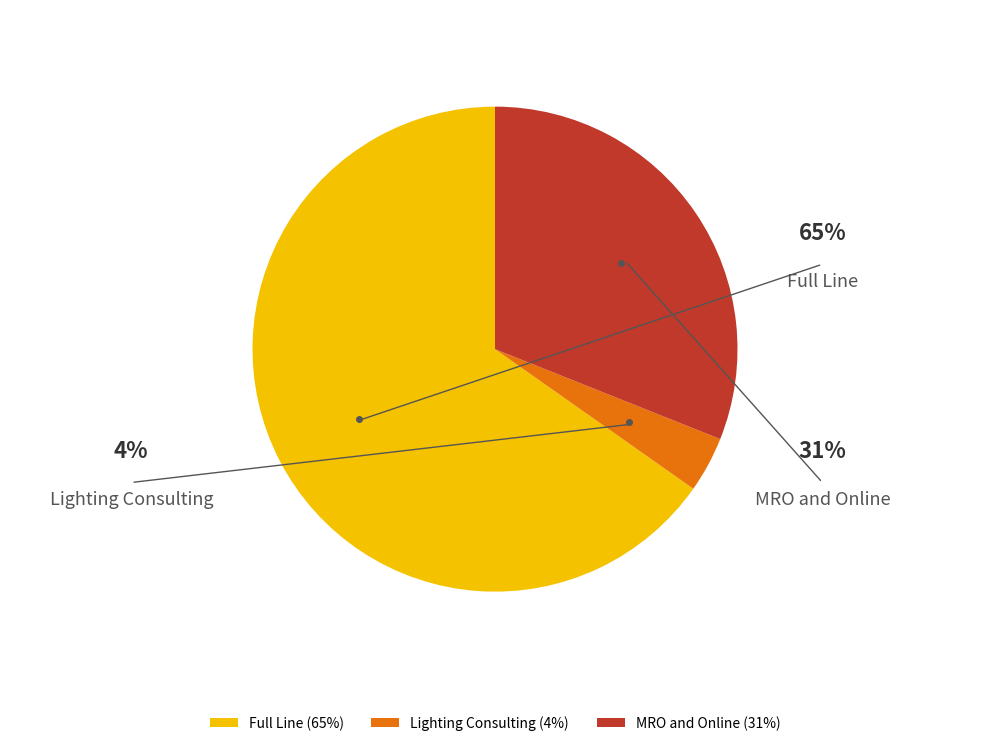

To the nearest percent, what is the difference between the Lighting Consulting and MRO and Online slice percentages?

27%